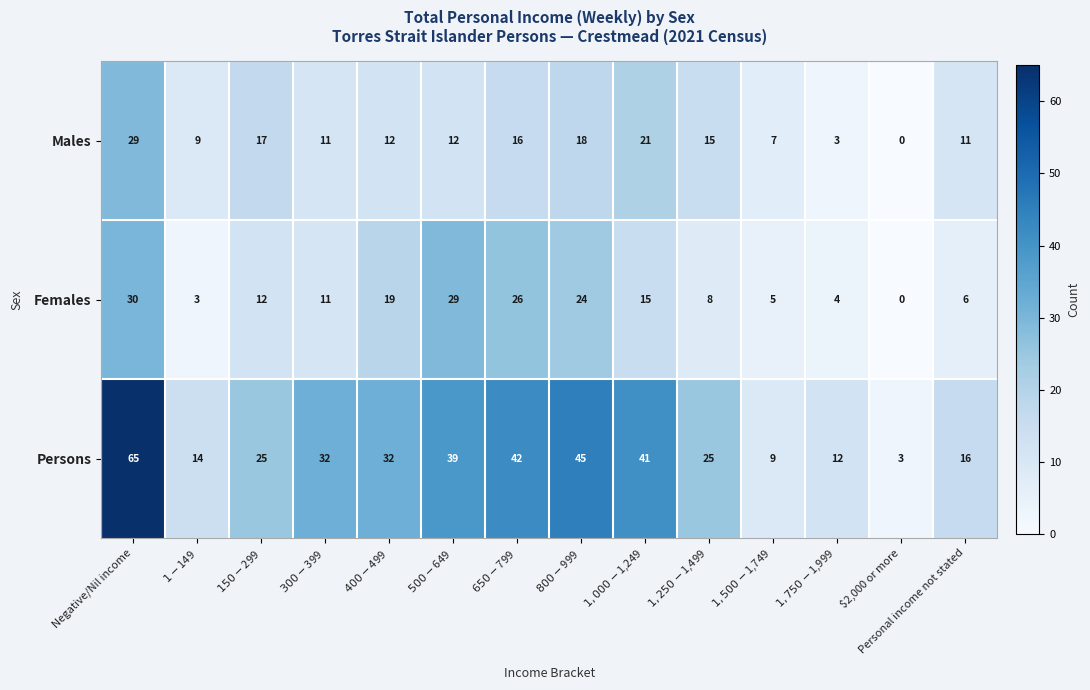

Rank the series at $650-$799 from highest to lowest value.

Persons, Females, Males